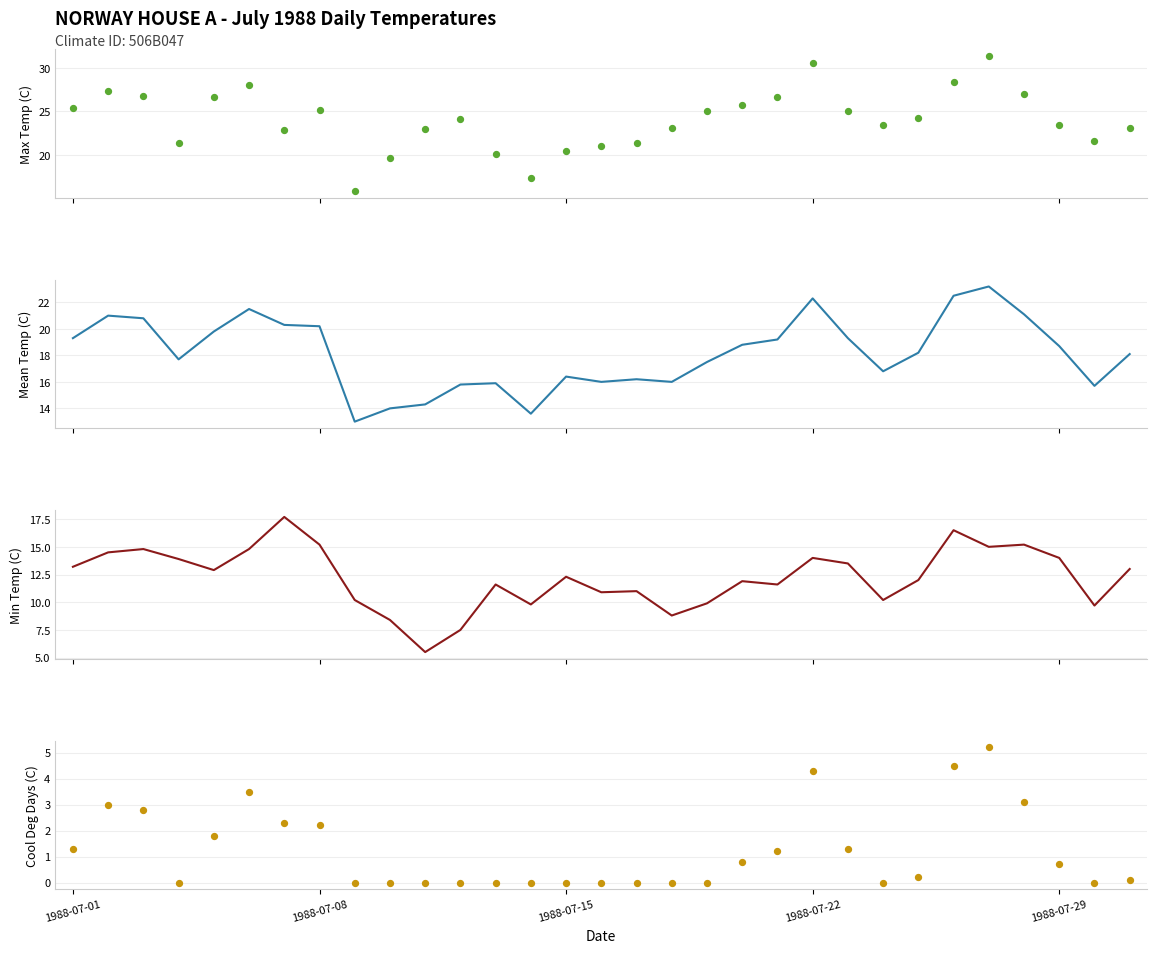

Which series has the largest total across all categories?

Max Temp (C)